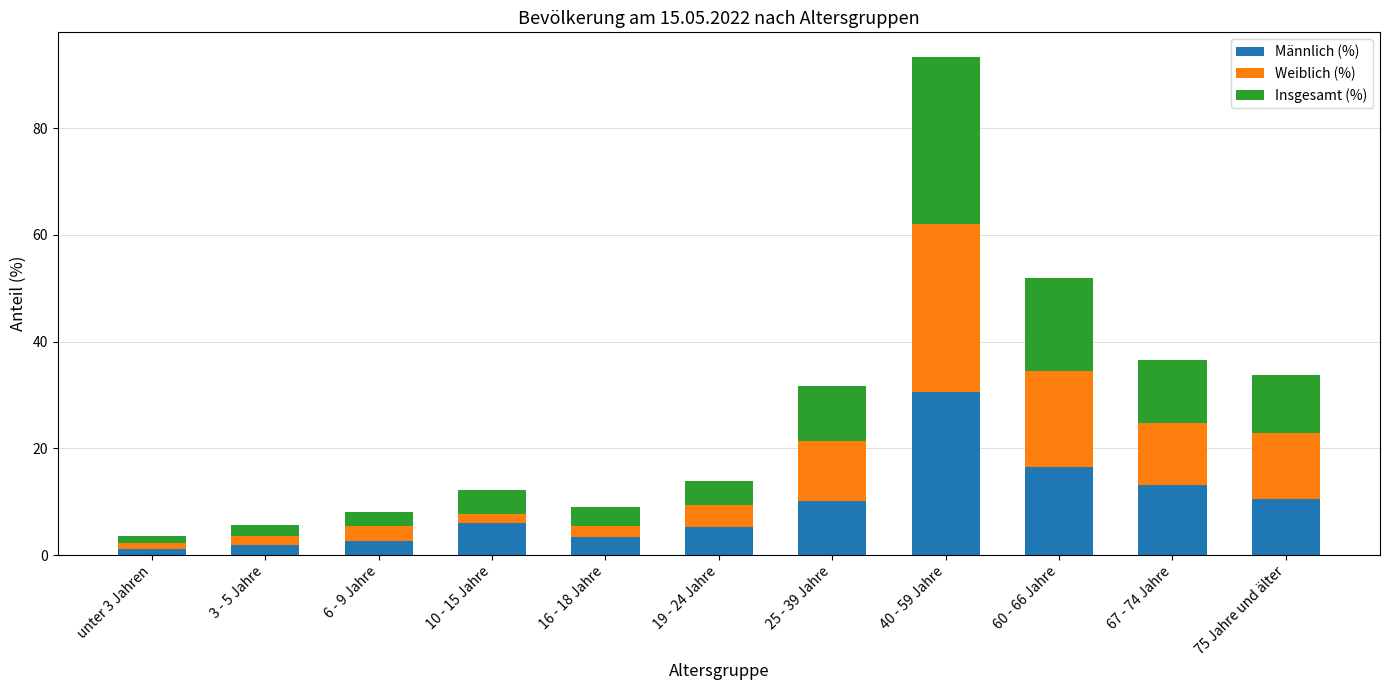

The value of Männlich (%) at 25 - 39 Jahre is 5.7. True or false?

False